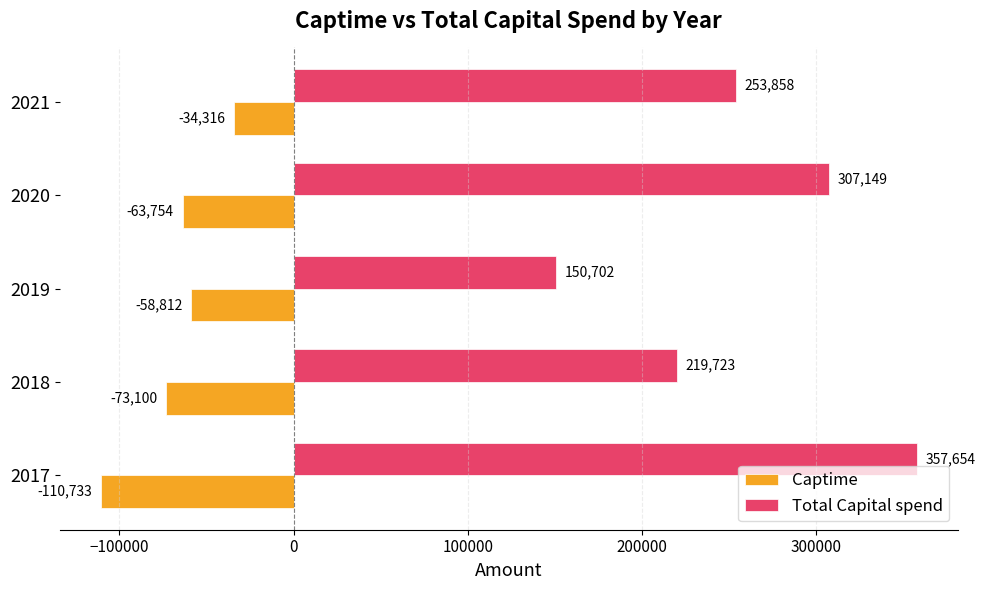

Which series has the largest range (max minus min)?

Total Capital spend